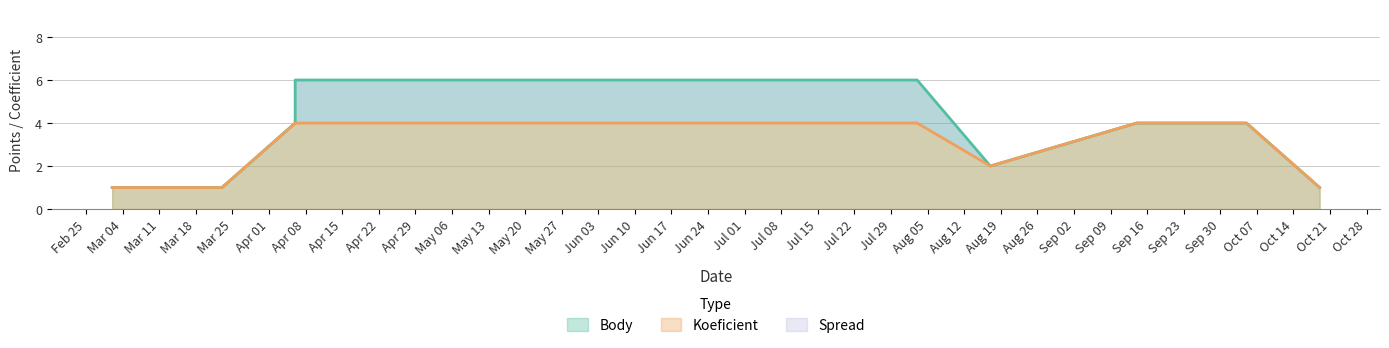

True or false: Koeficient has a value of 4 at 2013-10-05.

True